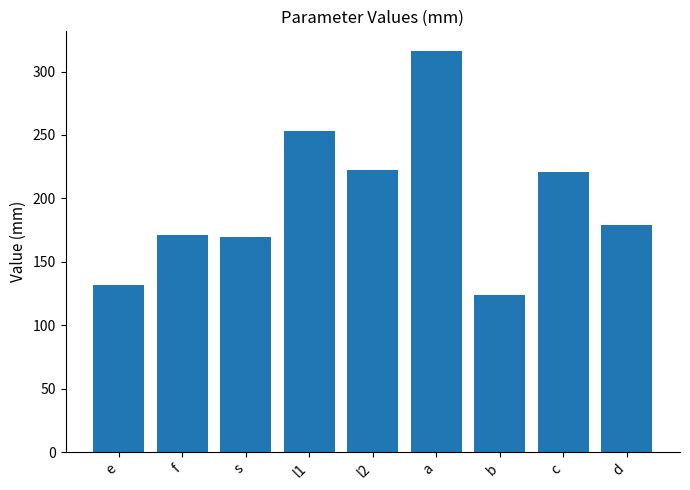

The chart shows a value of 170.8 at f. True or false?

True